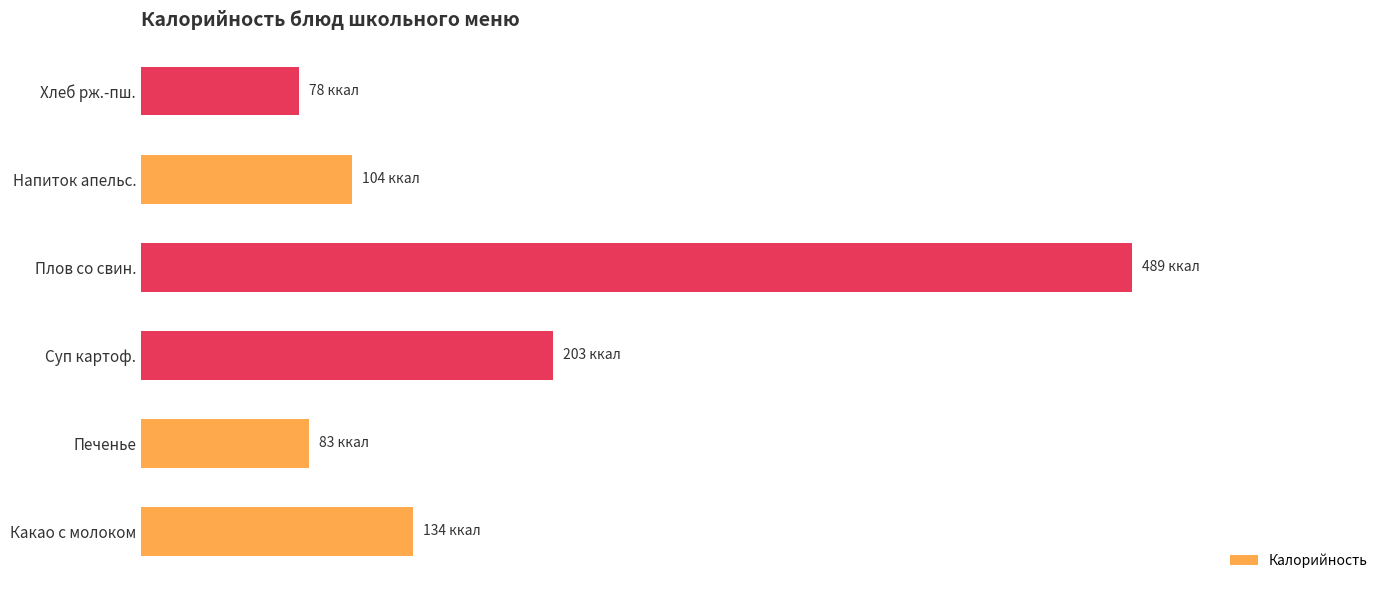

Where is the data nearest to the value 283?

Суп картоф.